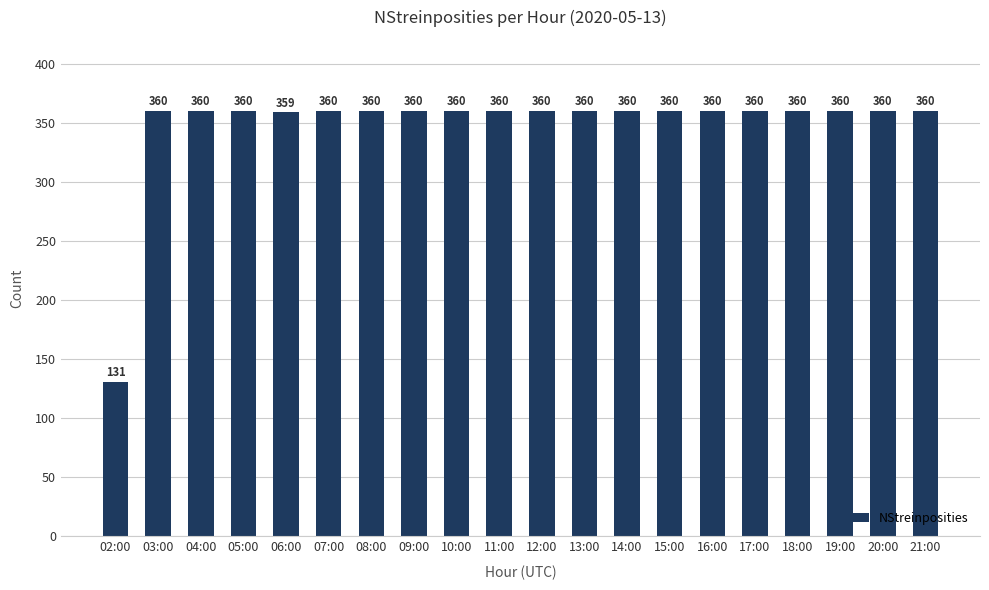

What is the label of the 5th bar from the right?

17:00